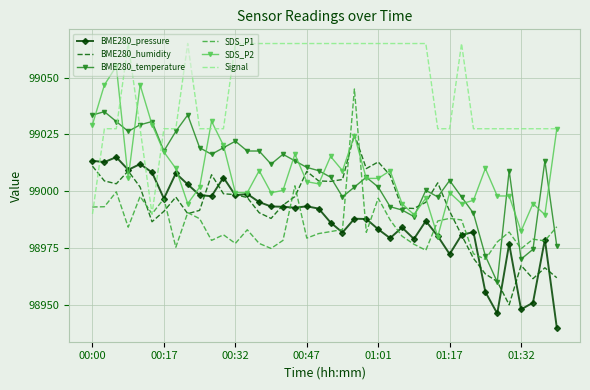

What is the lowest value of the BME280_temperature series?

98960.0